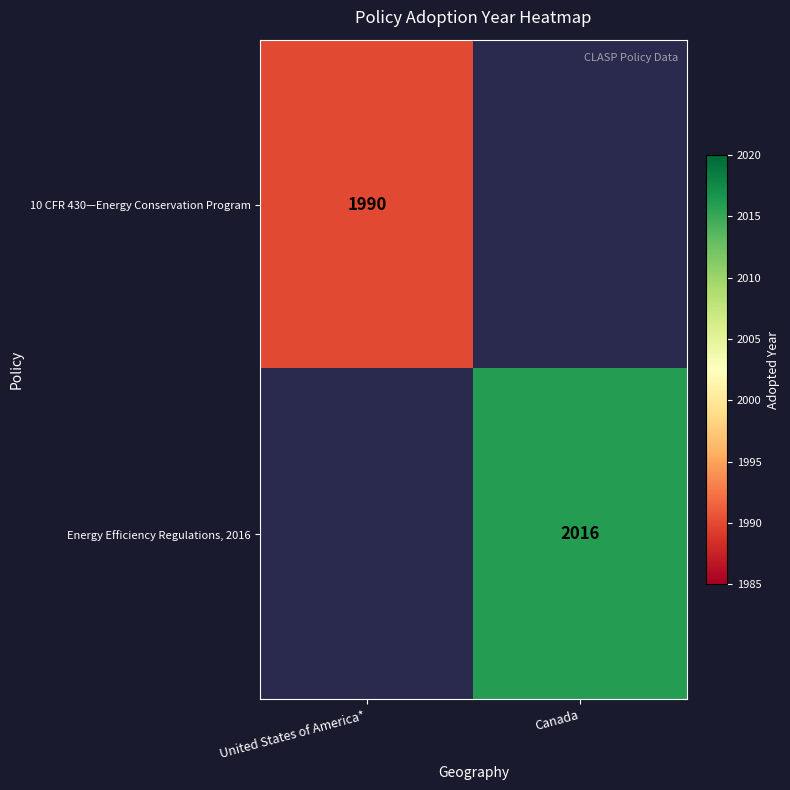

Is the value of 10 CFR 430—Energy Conservation Program at United States of America* greater than the value of Energy Efficiency Regulations, 2016 at Canada?

No